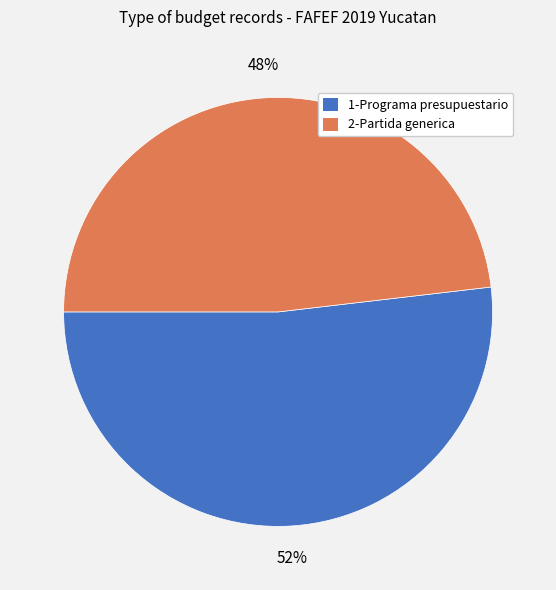

Which has a higher value, 1-Programa presupuestario or 2-Partida generica?

1-Programa presupuestario